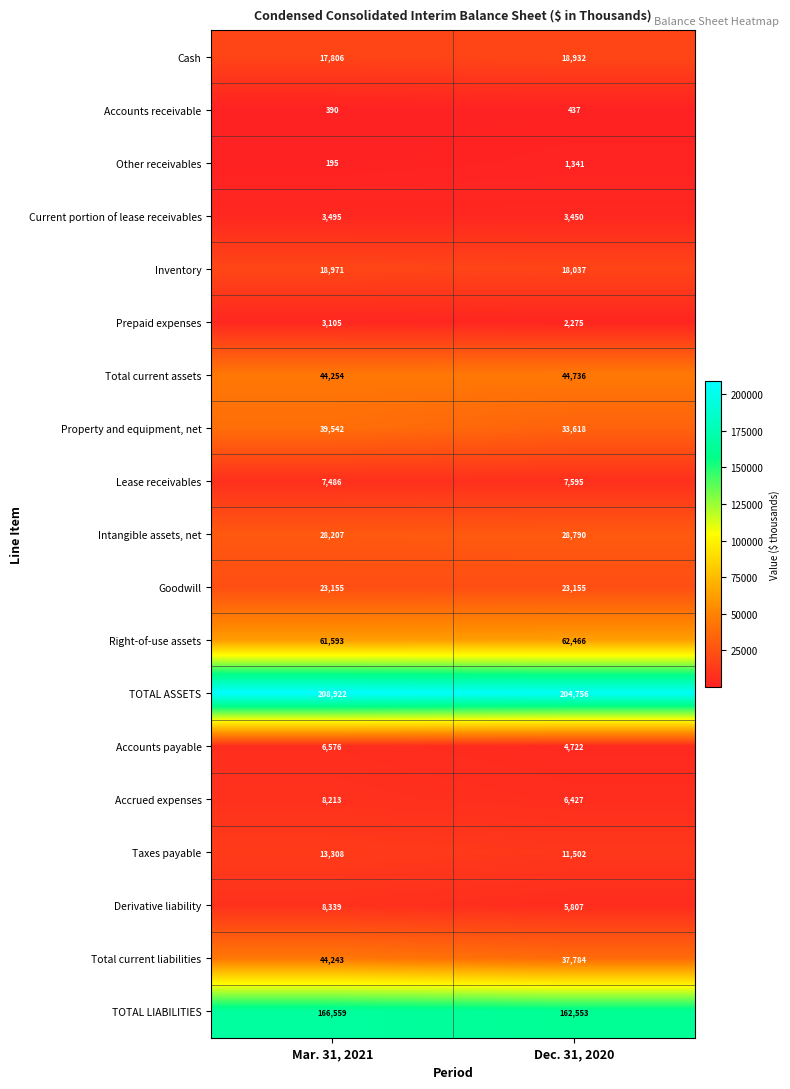

What value does the Accounts receivable series have at Mar. 31, 2021?

390